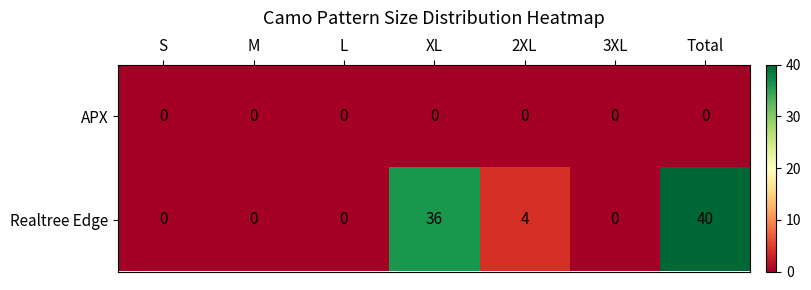

List the series in order of their peak value, lowest first.

APX, Realtree Edge